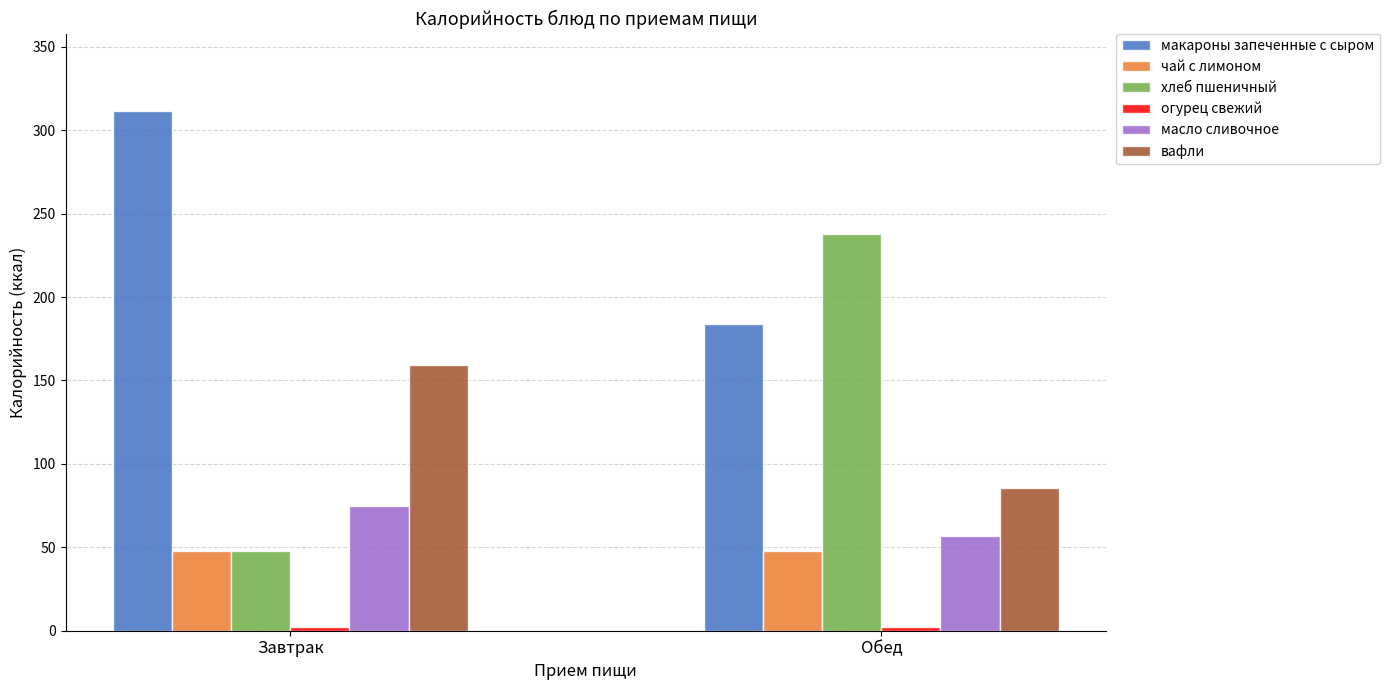

The value of чай с лимоном at Обед is 47.8. True or false?

True